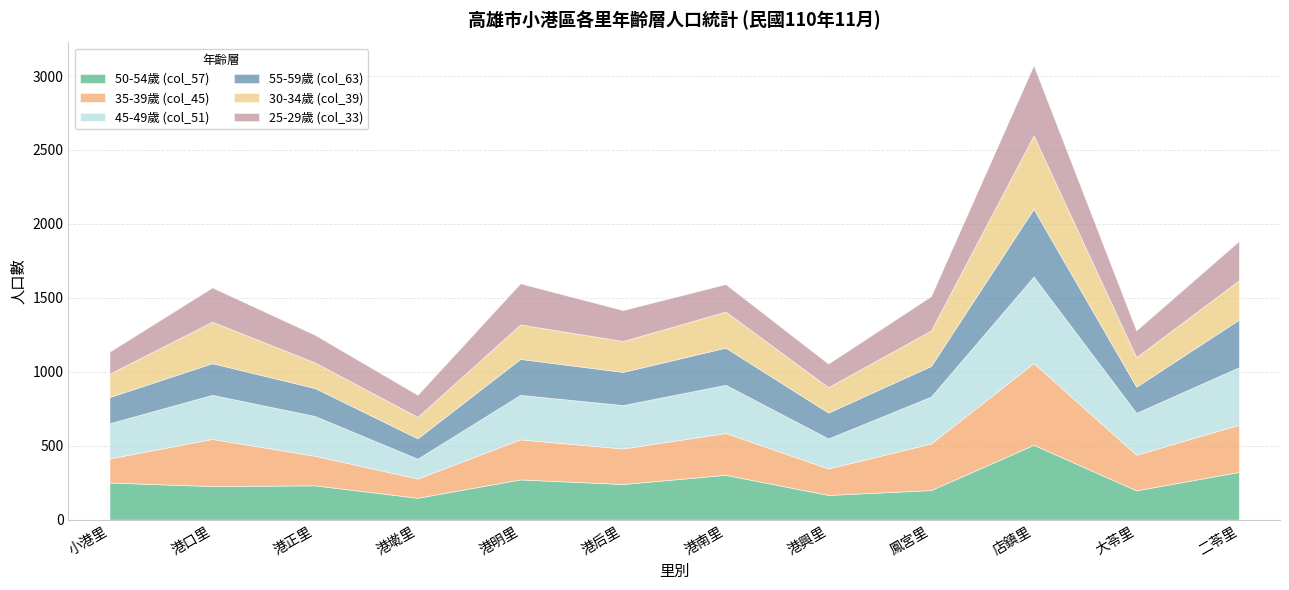

In 35-39歲 (col_45), how many points are lower than both neighbors (excluding endpoints)?

4